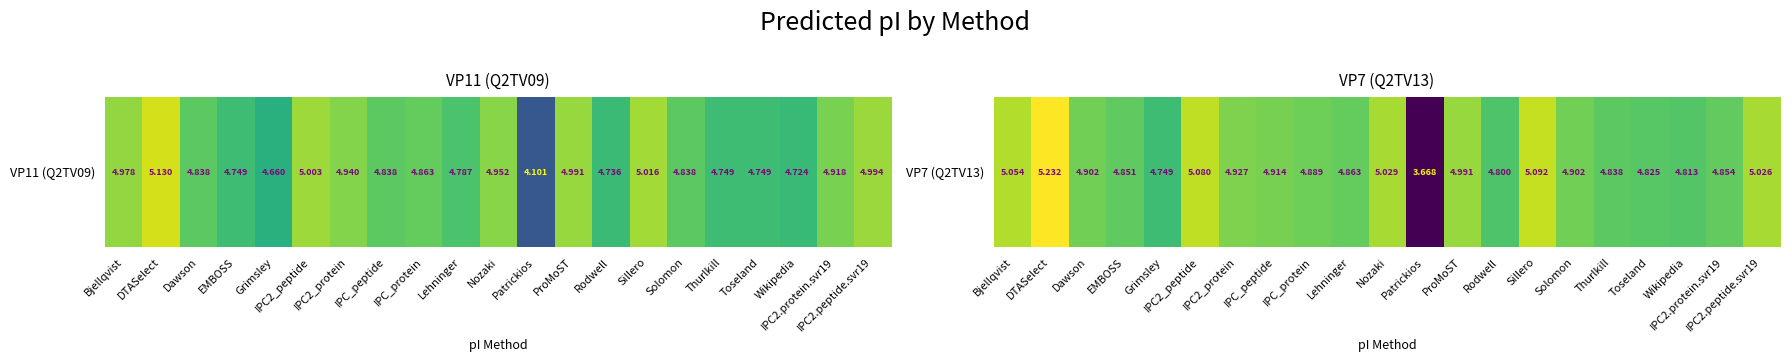

Reading right to left, transcribe all the data shown in this chart.

5.0	4.9	4.8	4.8	4.8	4.9	5.1	4.8	5.0	3.7	5.0	4.9	4.9	4.9	4.9	5.1	4.7	4.9	4.9	5.2	5.1